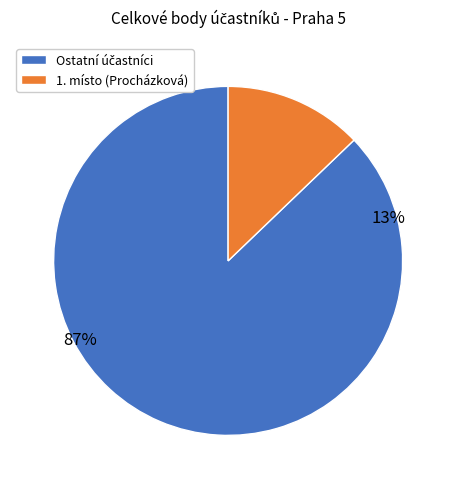

Is the sum of Daniela Procházková and Daniel Švaňa greater than half?

No